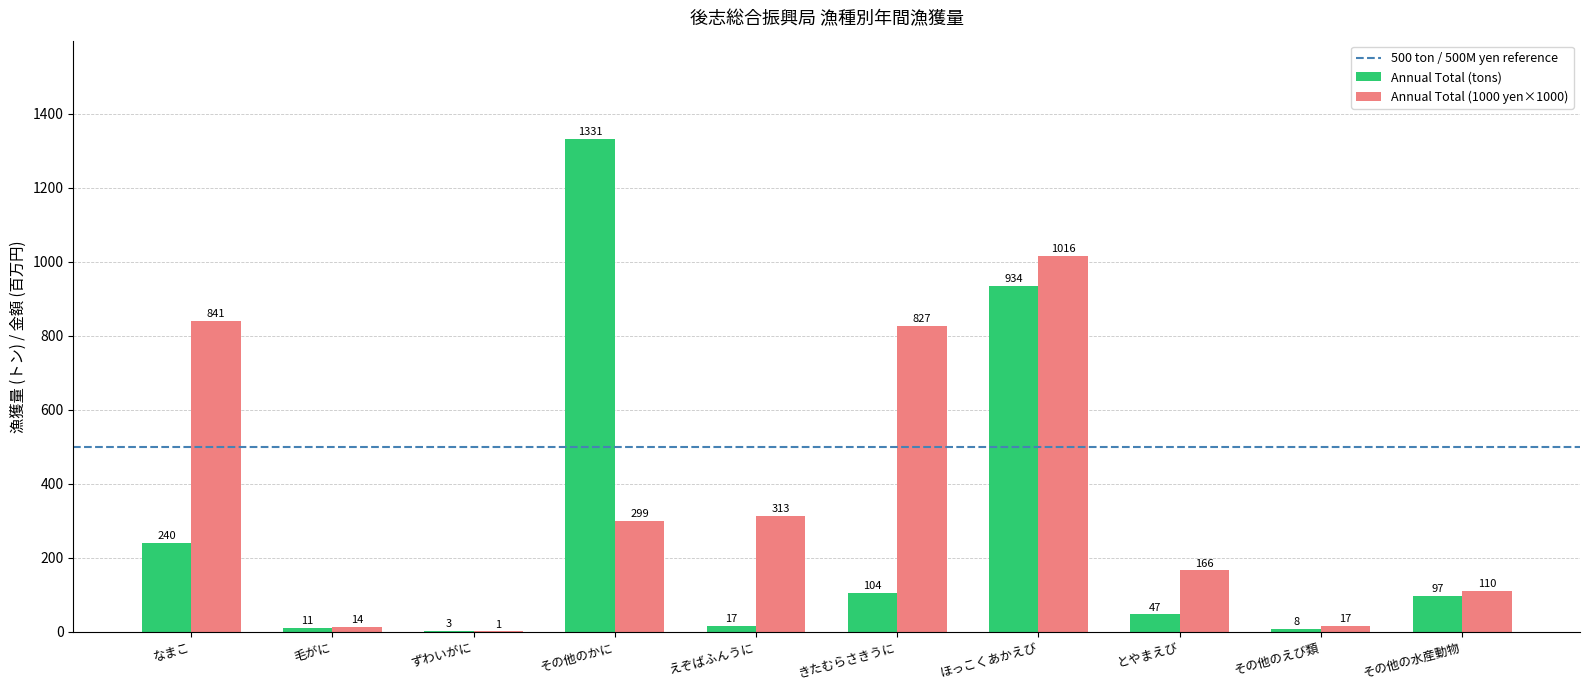

What is the maximum value for Annual Total (1000 yen×1000)?

1016